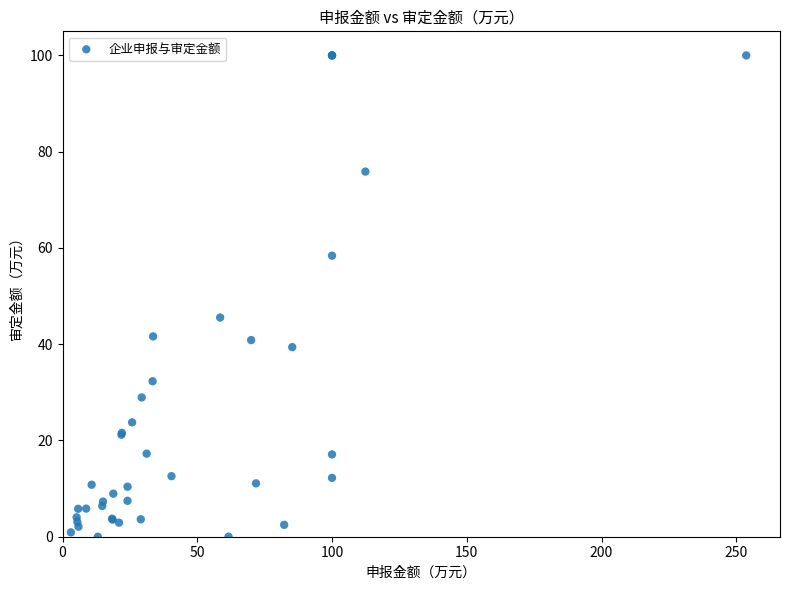

What Y value in the scatter plot is closest to 50?

45.5